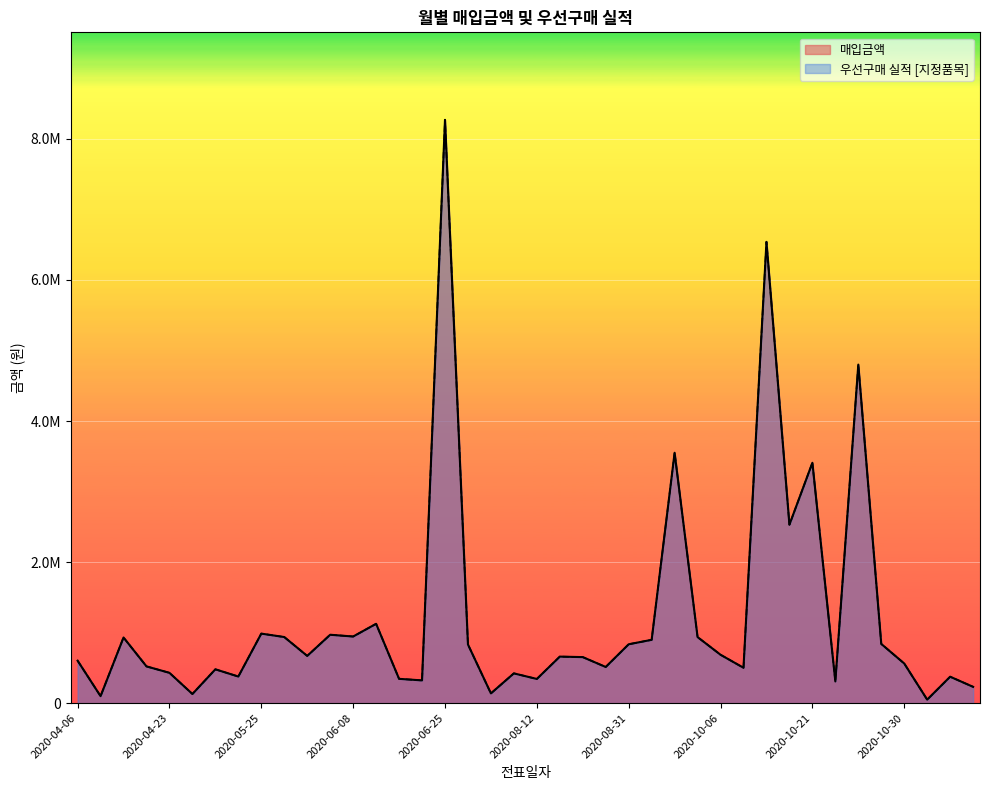

At which category is the sum across all series the highest?

2020-06-25